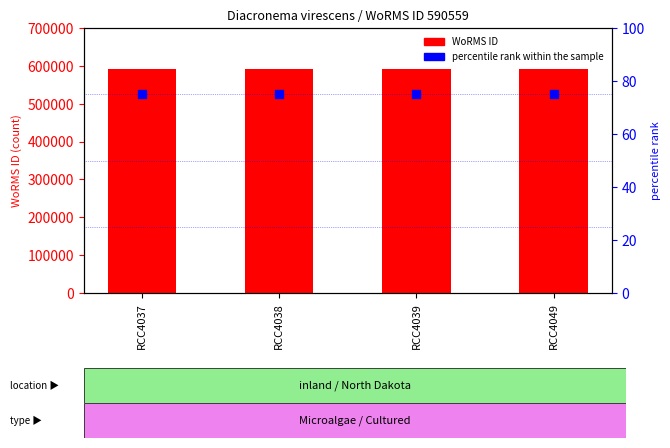

Which series has the widest spread of Y values?

WoRMS ID